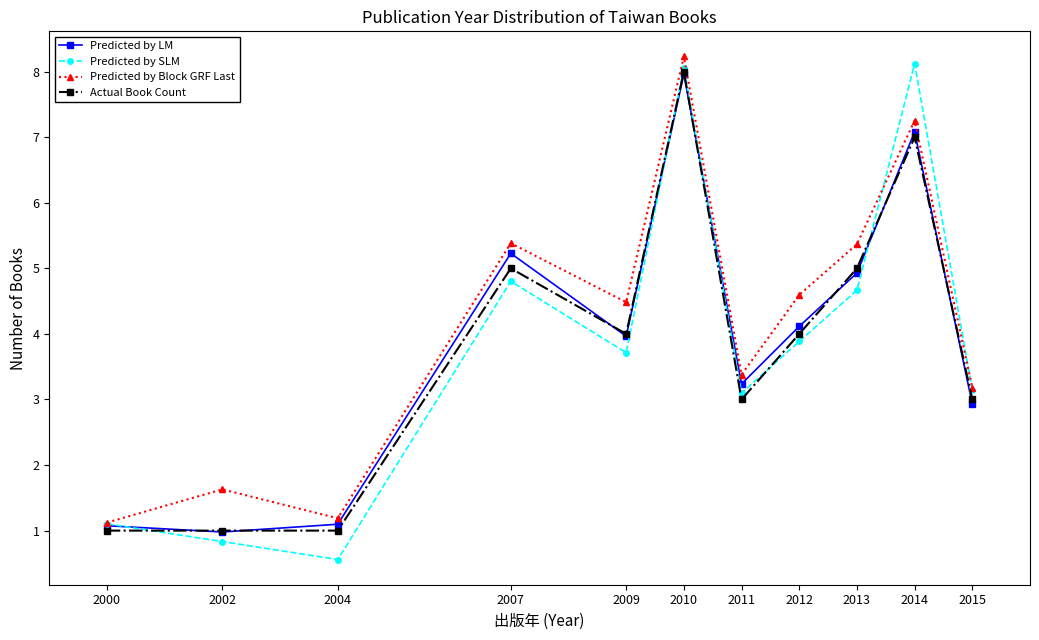

What value does the Predicted by SLM series have at 2009?

3.7